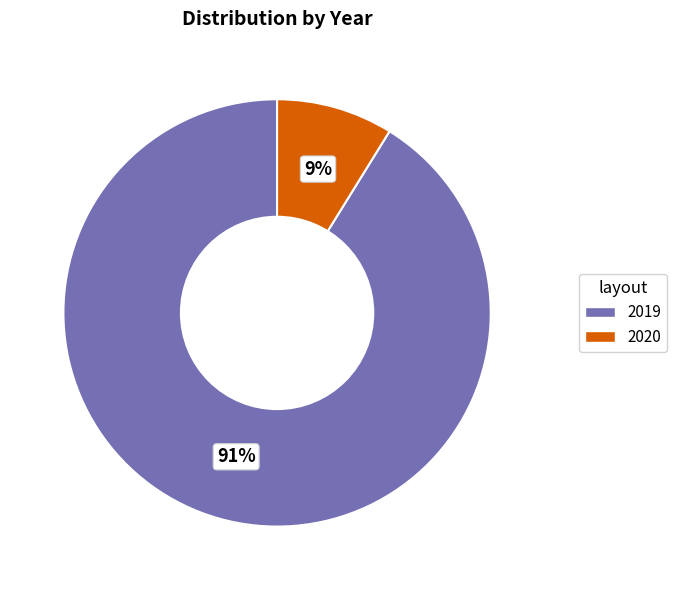

Is there any slice that represents more than half of the pie?

Yes